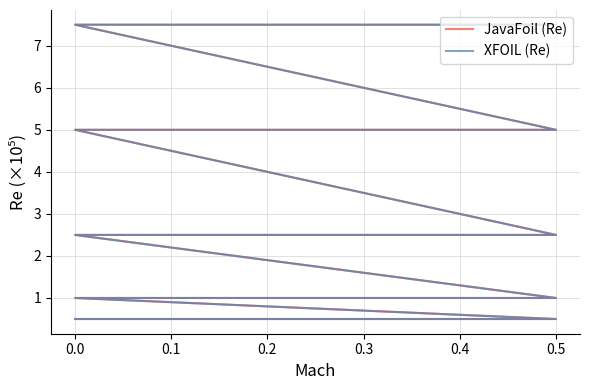

At which category is the sum across all series the highest?

16